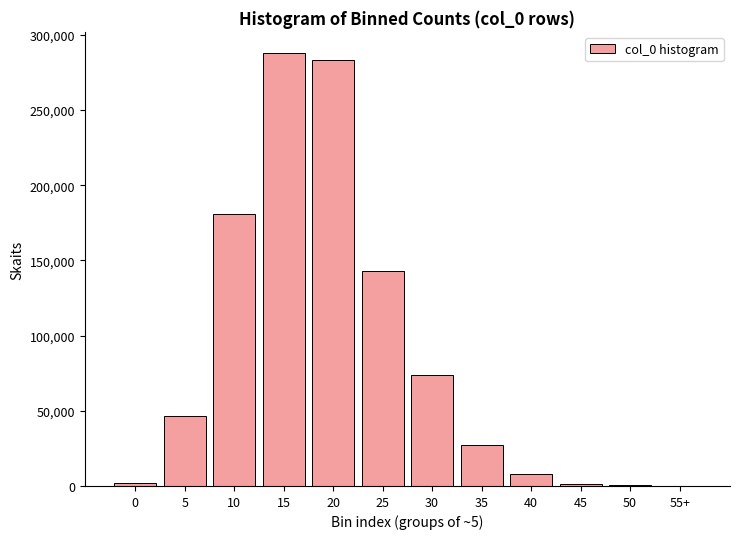

What is the sum of all values?

1054560